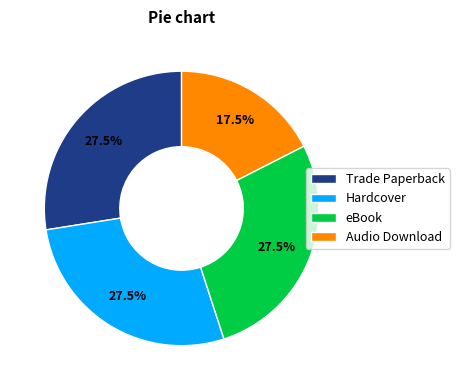

Combined, what portion of the pie is Hardcover and Audio Download?

45.0%